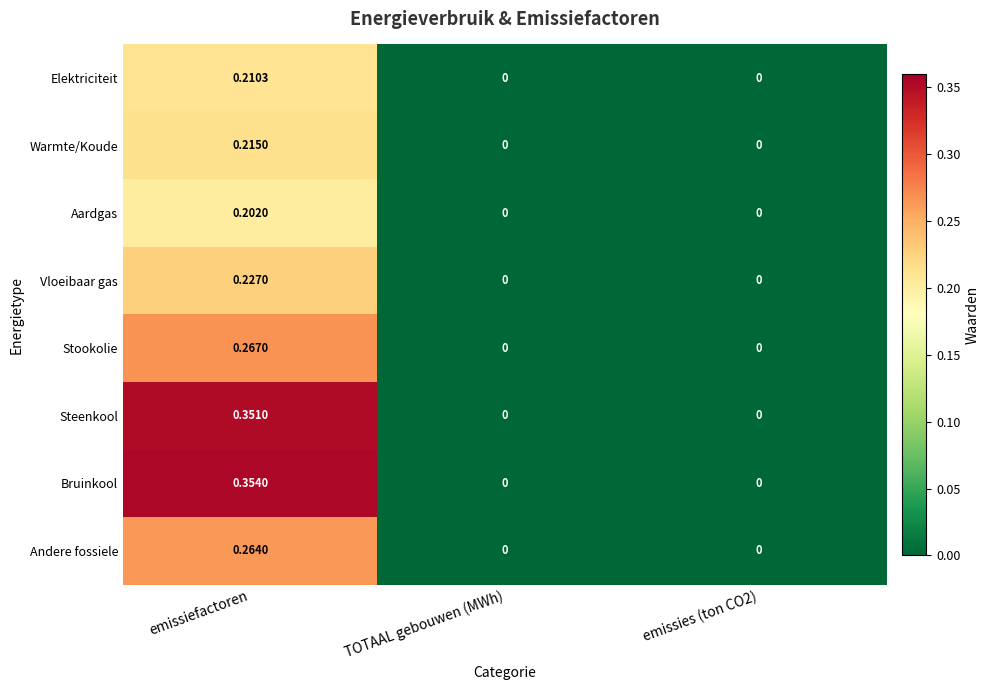

Which series has the largest total across all categories?

Bruinkool